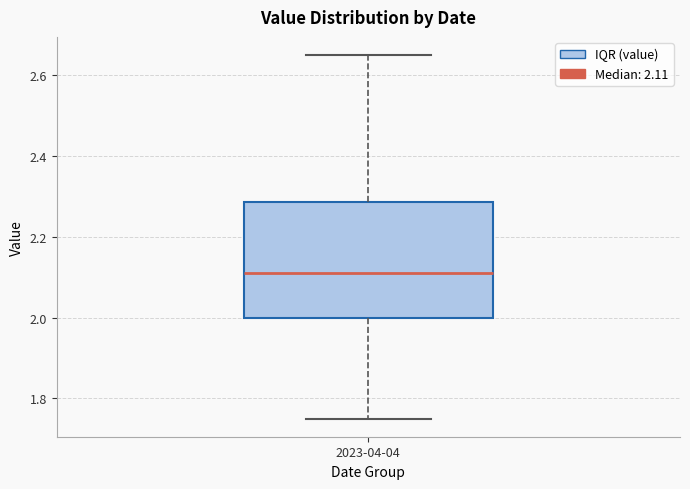

Transcribe this box plot: give where the median line is, the range the box spans, and where the two whiskers end, as read against the y-axis. The values are not printed on the chart, so give them approximately, as read against the axis.

median 2.12, box 2.00 to 2.28, whiskers 1.76 to 2.66